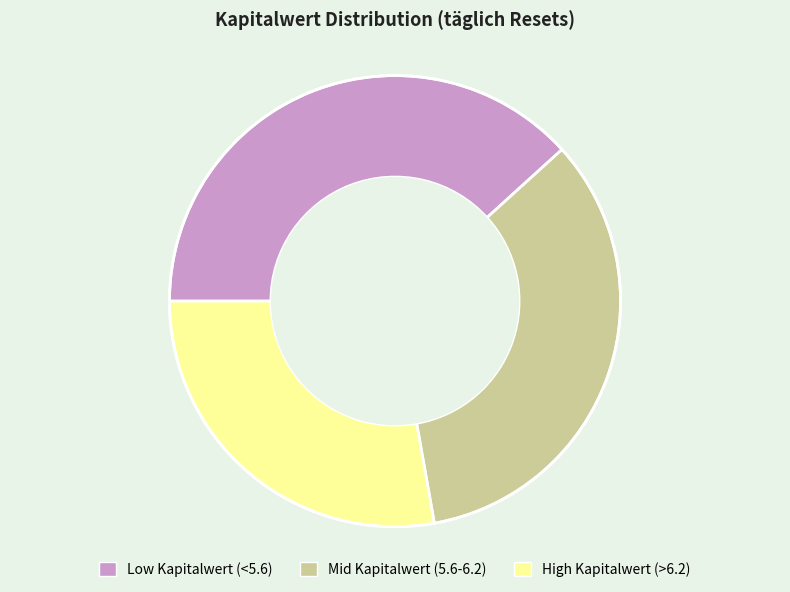

Is there a majority slice in this chart?

No